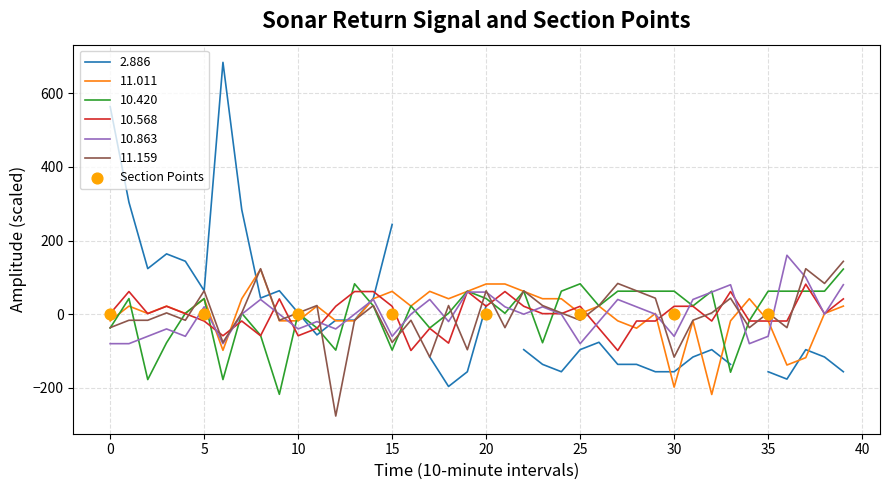

The 11.159 series shows -197.9 at 30. True or false?

False